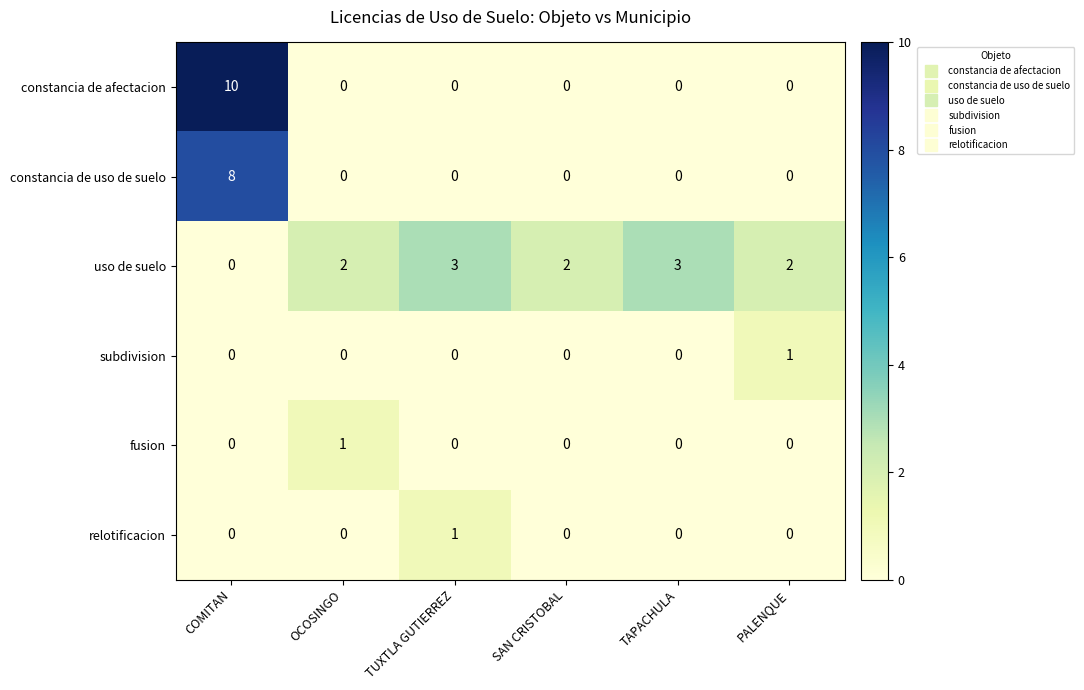

At which category is the sum across all series the highest?

COMITAN